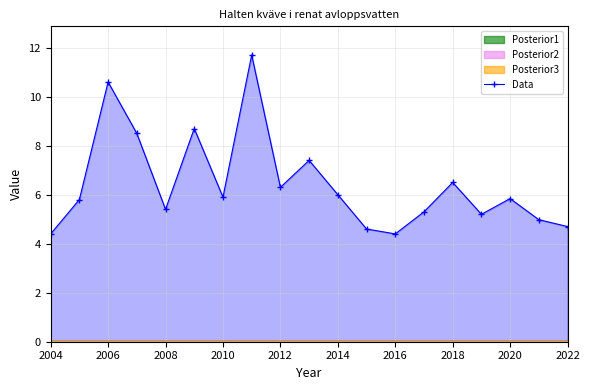

The Data series shows 9.3 at 2008. True or false?

False